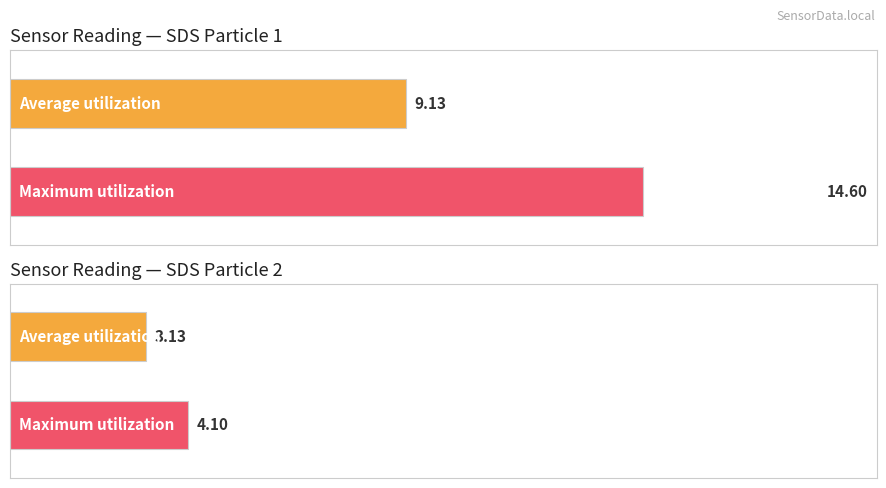

List the labels in order of Average utilization value, smallest first.

SDS_P2, SDS_P1